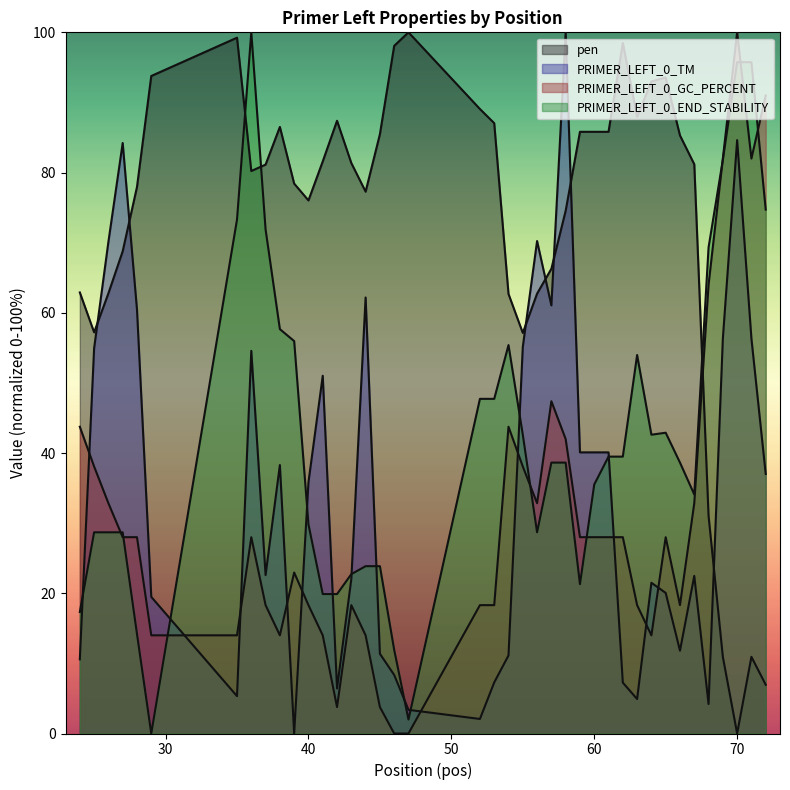

True or false: PRIMER_LEFT_0_END_STABILITY has more than 0 points higher than both neighbors.

True